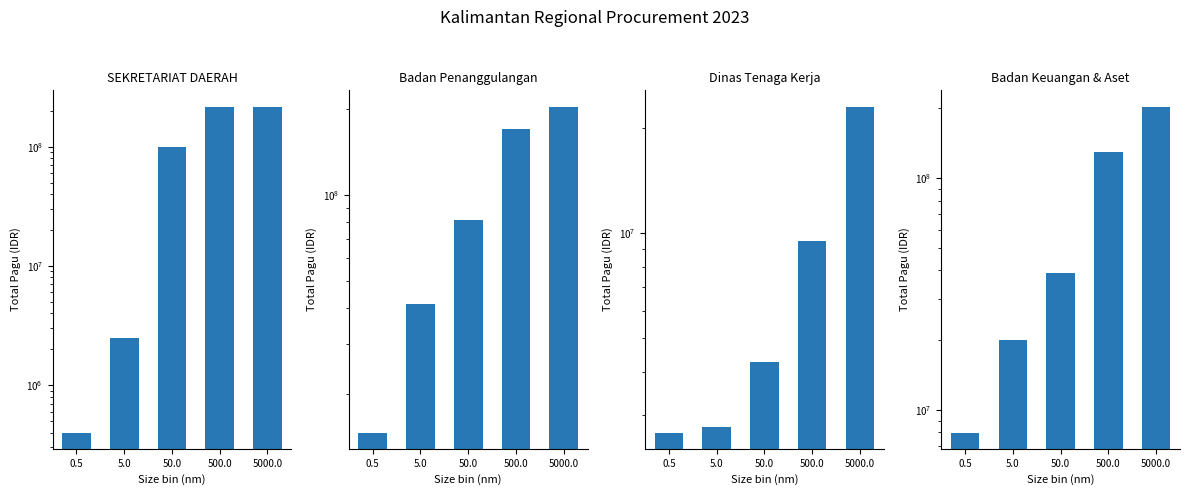

What is the spread (max minus min) of values at 500.0?

207700000